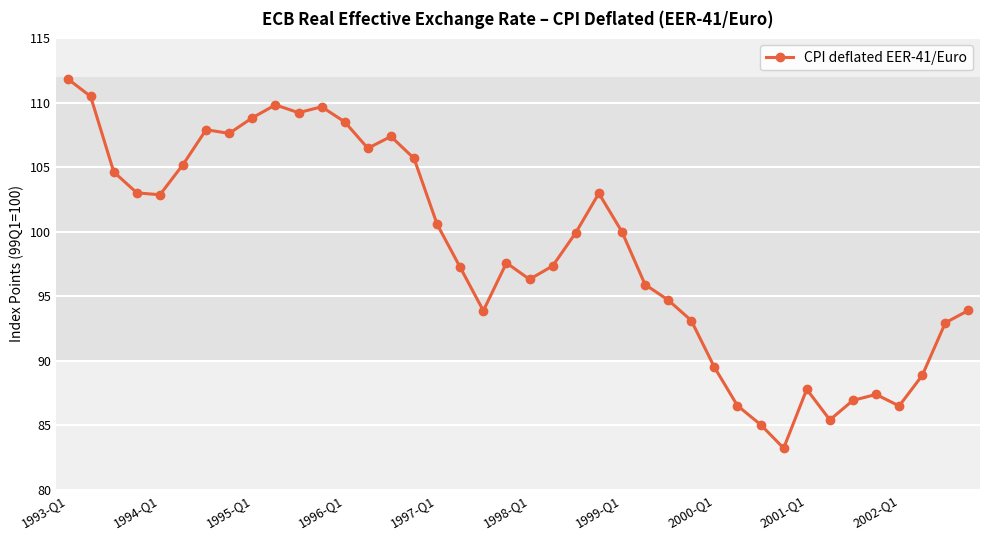

What is the greatest value displayed?

111.9